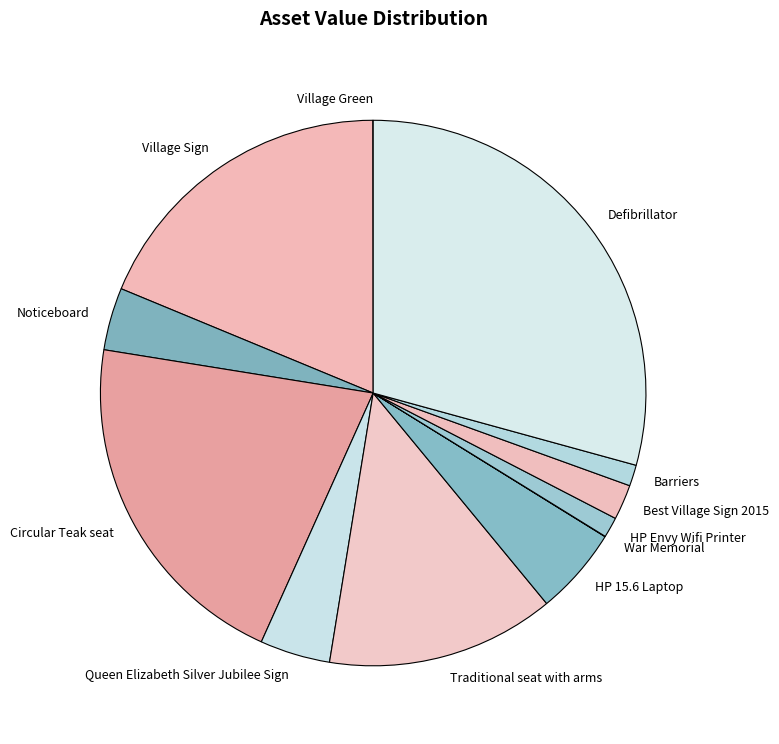

Which slice is the largest?

Defibrillator